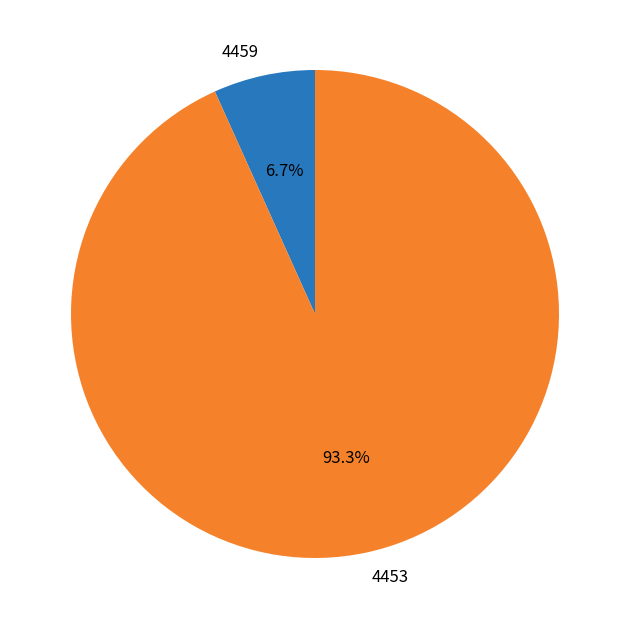

To the nearest percent, what portion does 4459 represent?

7%